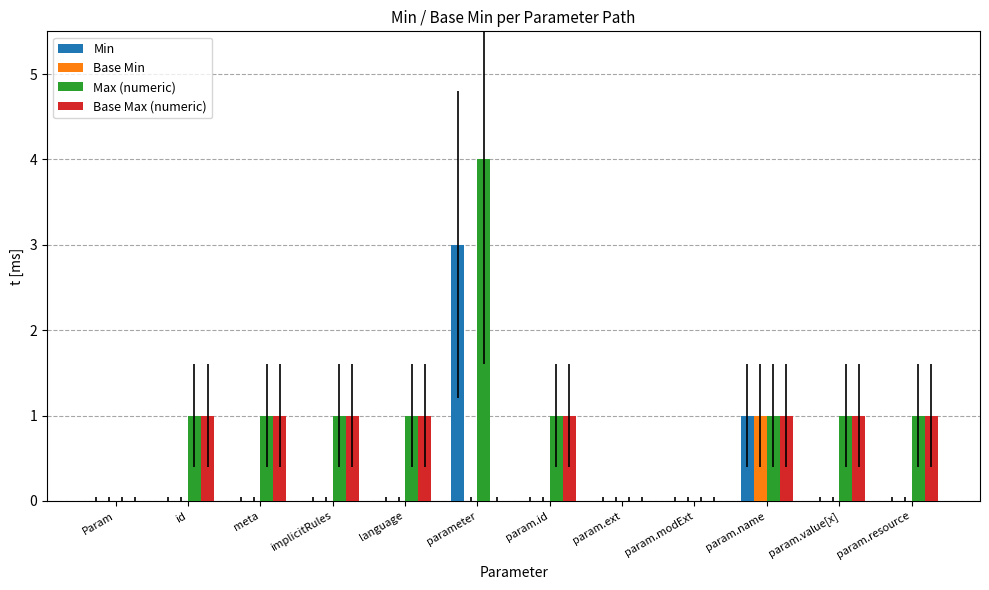

What is the maximum value shown in the chart?

4